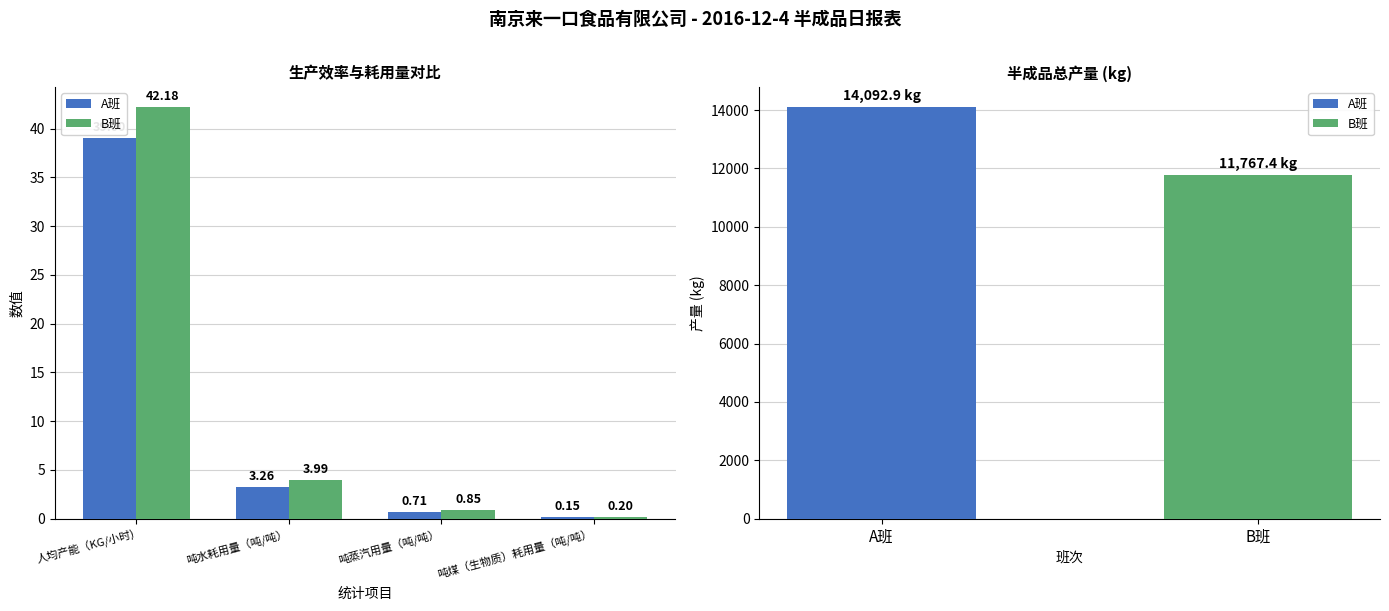

At how many categories does at least one series exceed 18?

1